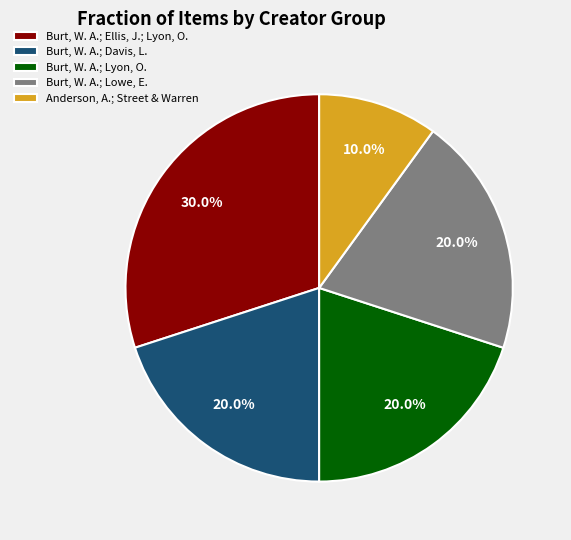

Which has a higher value, Burt, W. A.; Ellis, J.; Lyon, O. or Anderson, A.; Street & Warren?

Burt, W. A.; Ellis, J.; Lyon, O.